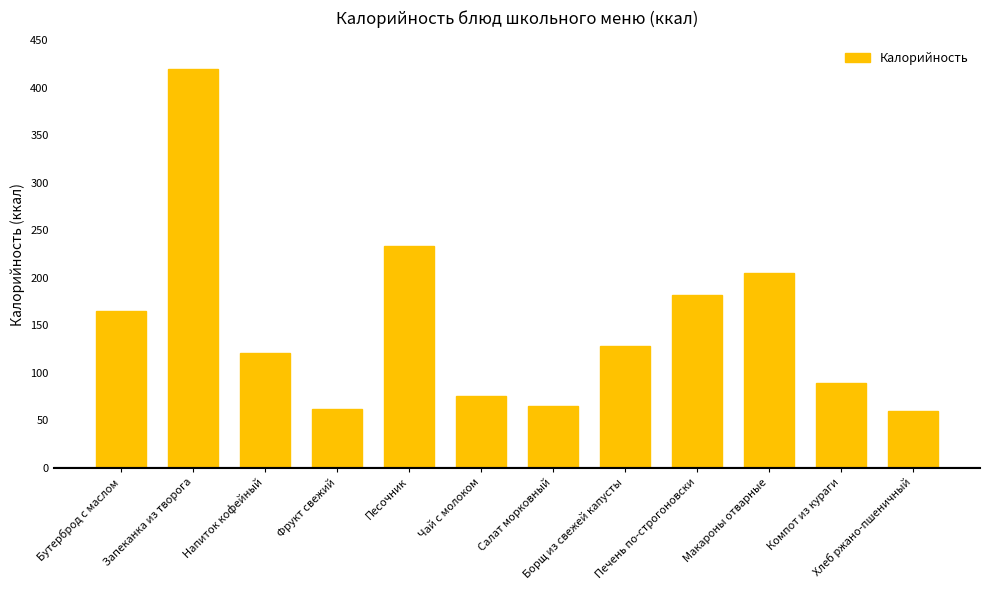

The value at Бутерброд с маслом is 165.4. True or false?

True